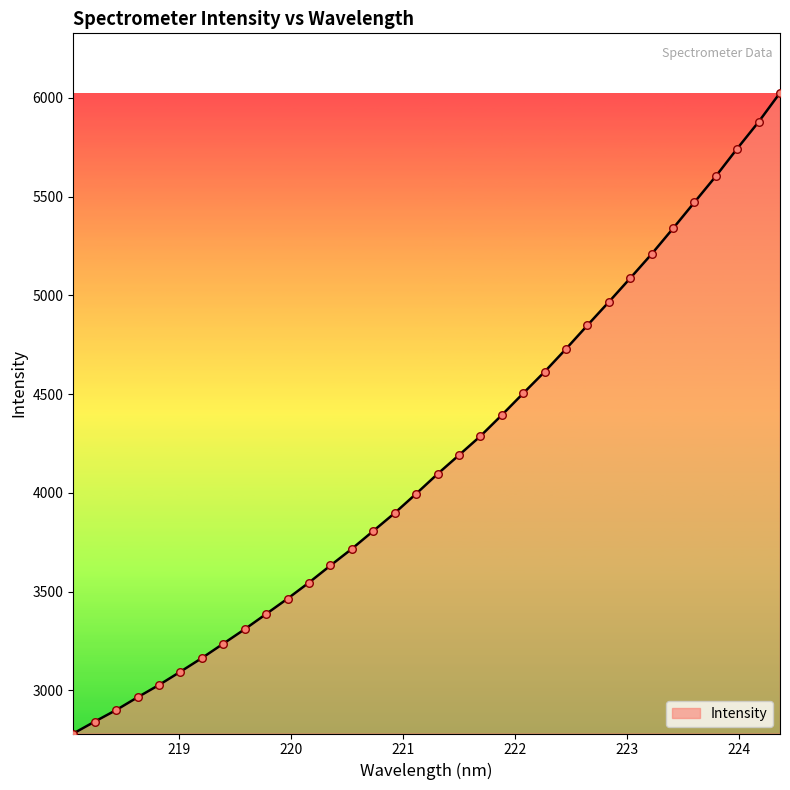

What is the difference between the maximum and minimum values?

3243.1